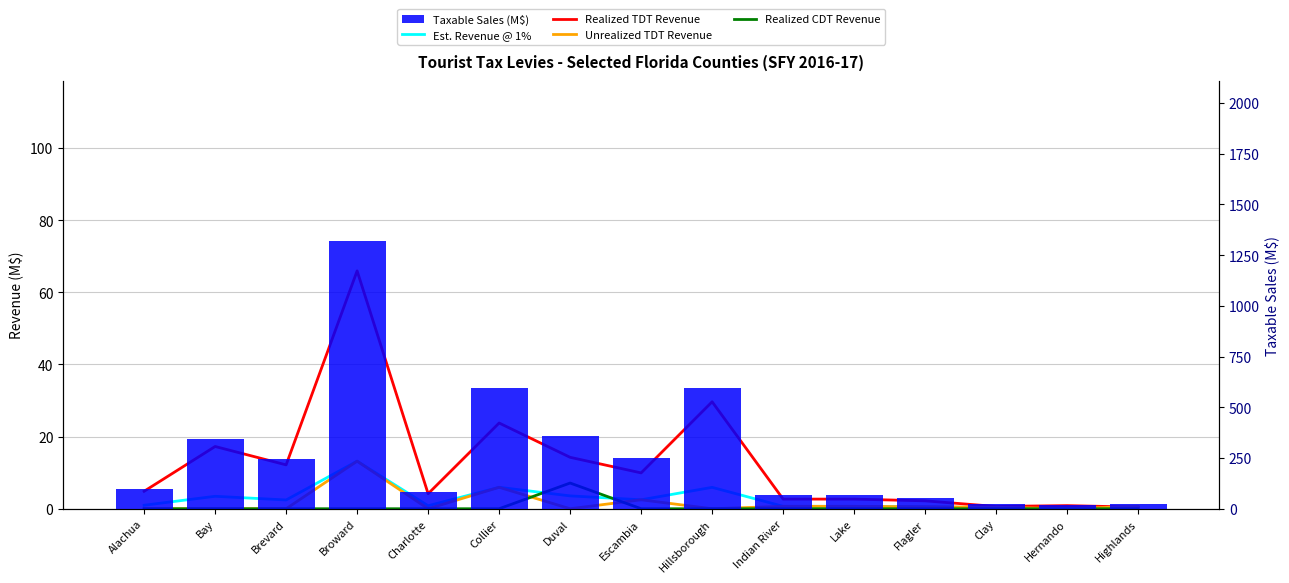

The value of Est. Revenue @ 1% at Alachua is 0.6. True or false?

False